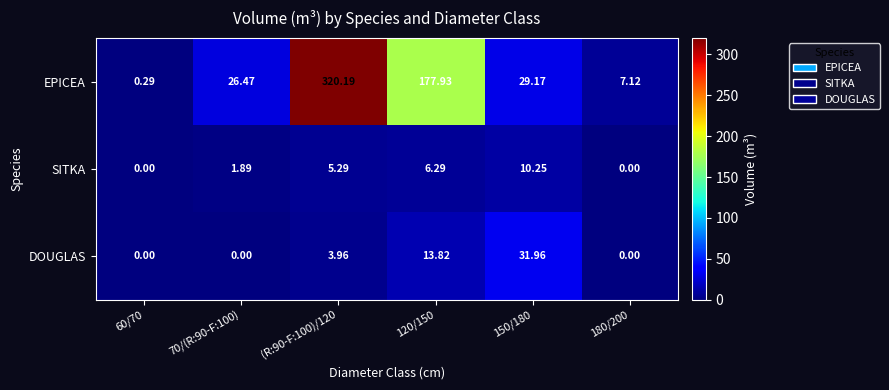

Which series has the largest total across all categories?

EPICEA